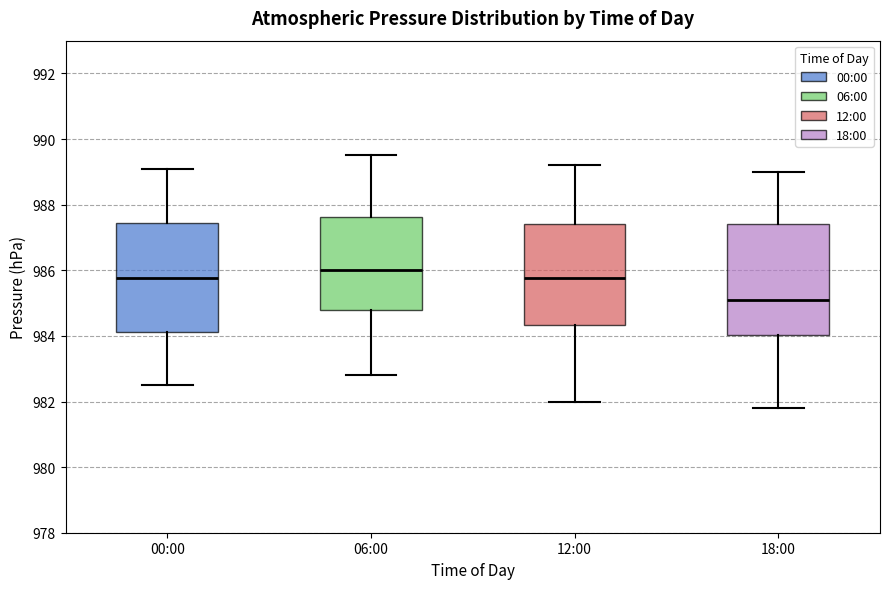

Reading left to right, transcribe this box plot: for each box, give where its median line is, the range the box spans, and where its two whiskers end, as read against the y-axis. The values are not printed on the chart, so give them approximately, as read against the axis.

00:00: median 985.8, box 984.2 to 987.4, whiskers 982.6 to 989.2
06:00: median 986.0, box 984.8 to 987.6, whiskers 982.8 to 989.6
12:00: median 985.8, box 984.4 to 987.4, whiskers 982.0 to 989.2
18:00: median 985.2, box 984.0 to 987.4, whiskers 981.8 to 989.0